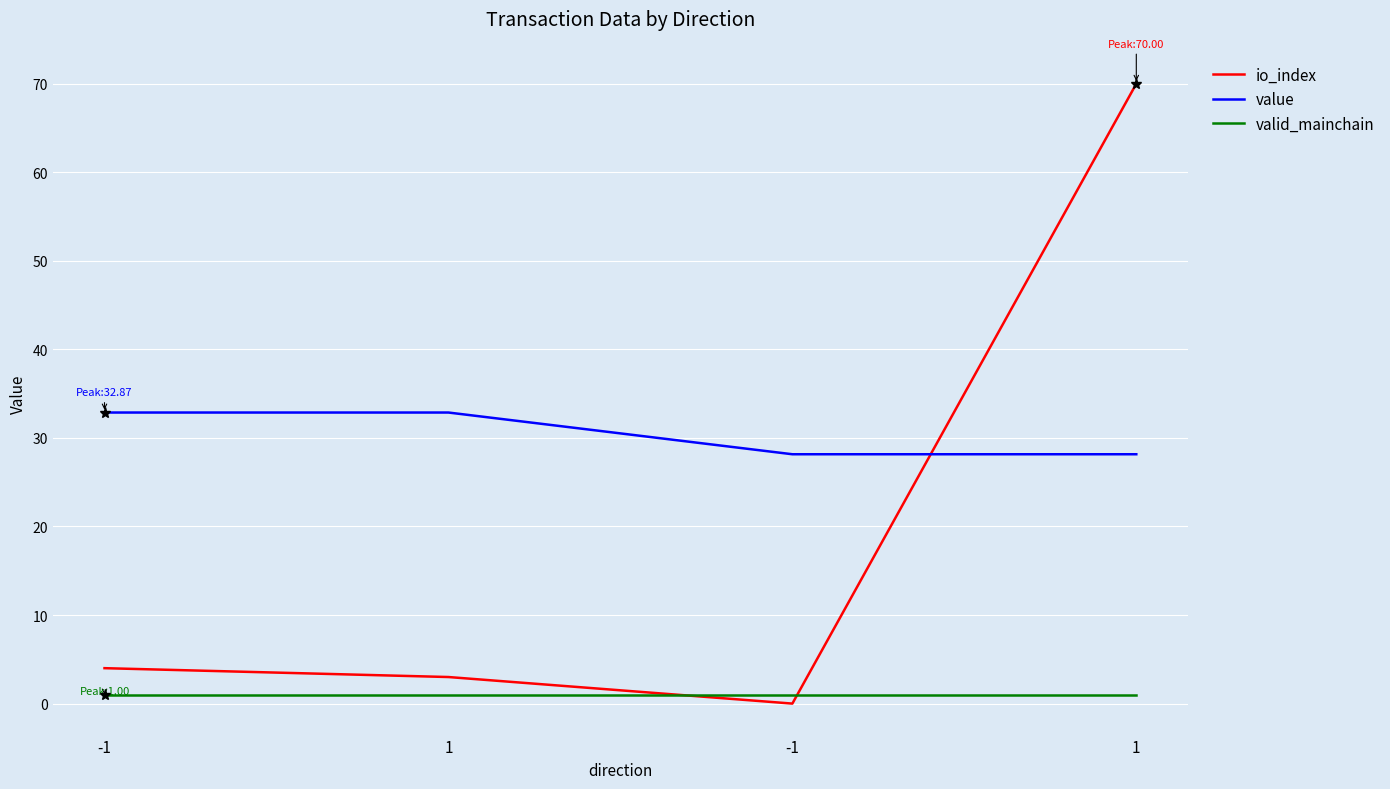

The valid_mainchain series shows 1.7 at -1. True or false?

False